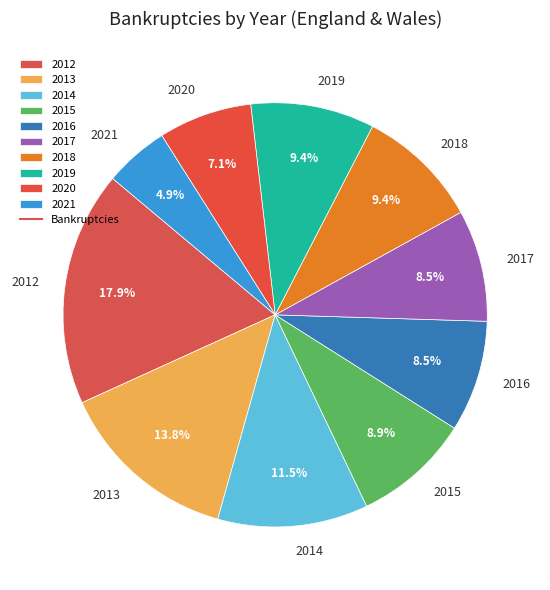

Which category has the biggest portion of the pie?

2012